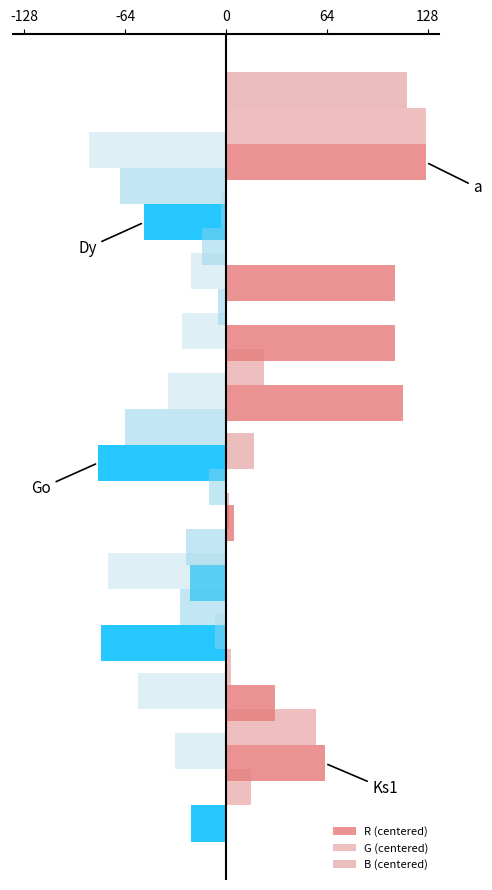

What is the average value of the R (centered) series?

25